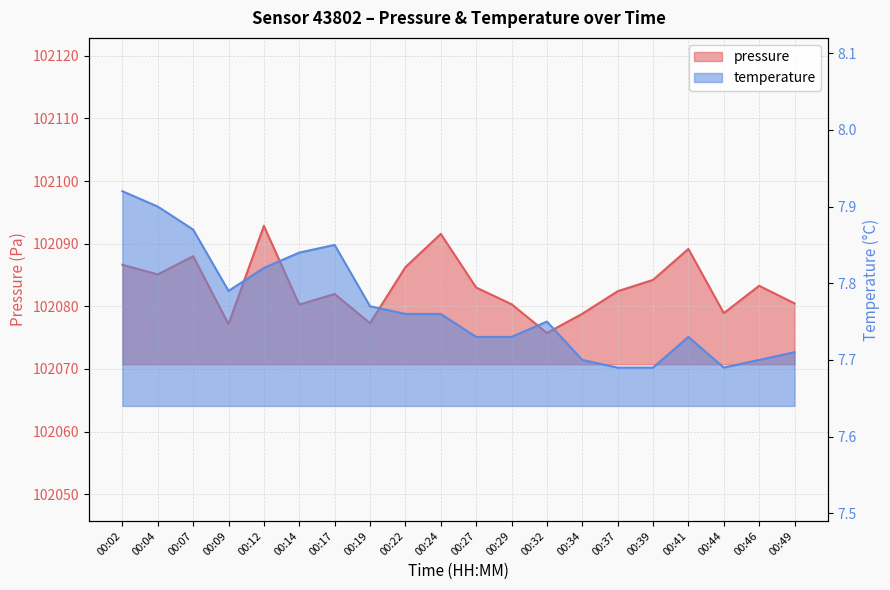

What is the minimum value shown in the chart?

7.7